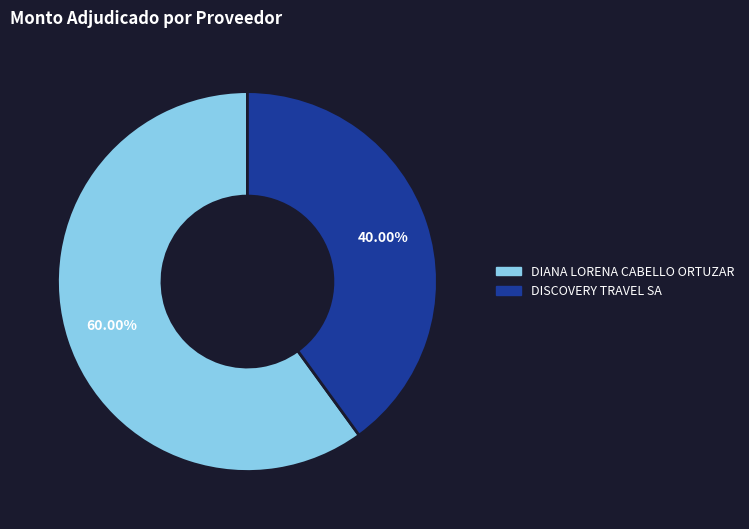

Is it true that DIANA LORENA CABELLO ORTUZAR is 65% of the pie?

False